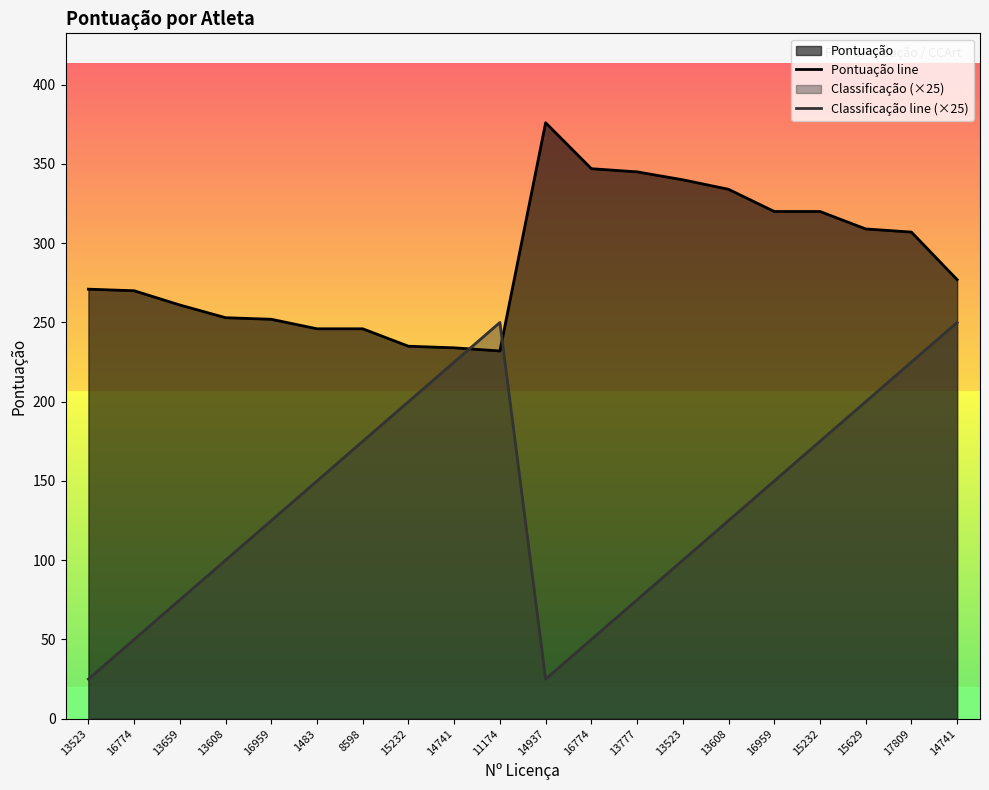

How many intersections are there between Classificação line (×25) and Pontuação line?

2